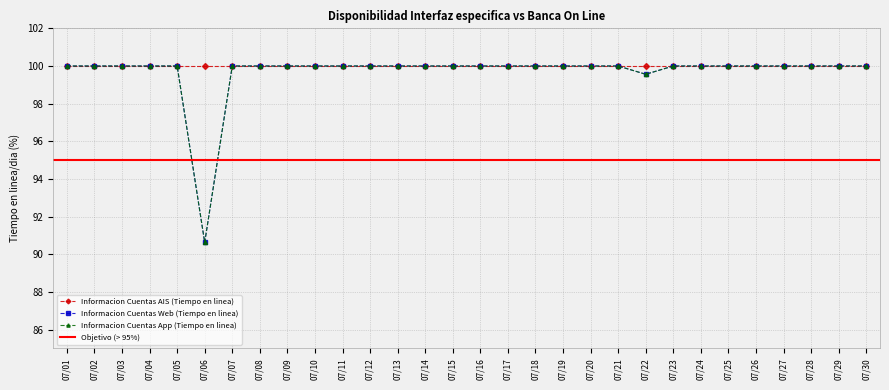

What is the greatest value displayed?

100.0